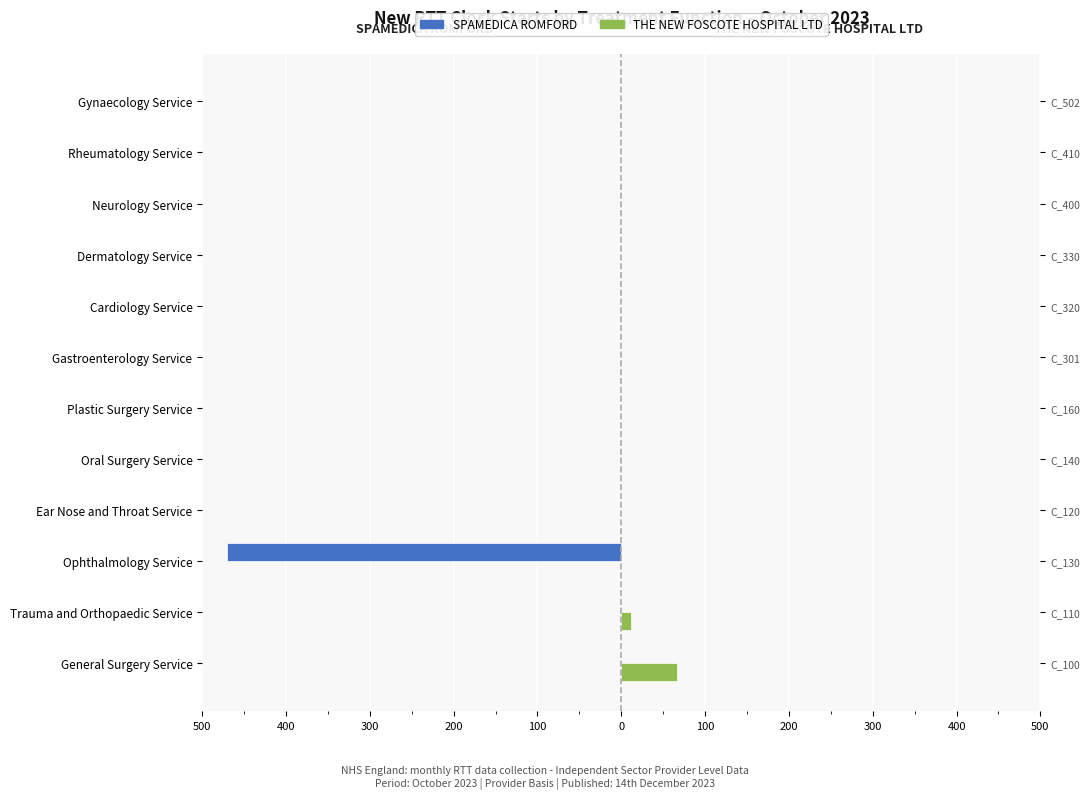

Reading right to left, what are all the values shown in this chart?

SPAMEDICA ROMFORD: 0	0	0	0	0	0	0	0	0	-471	0	0
THE NEW FOSCOTE HOSPITAL LTD: 0	0	0	0	0	0	0	0	0	0	12	66